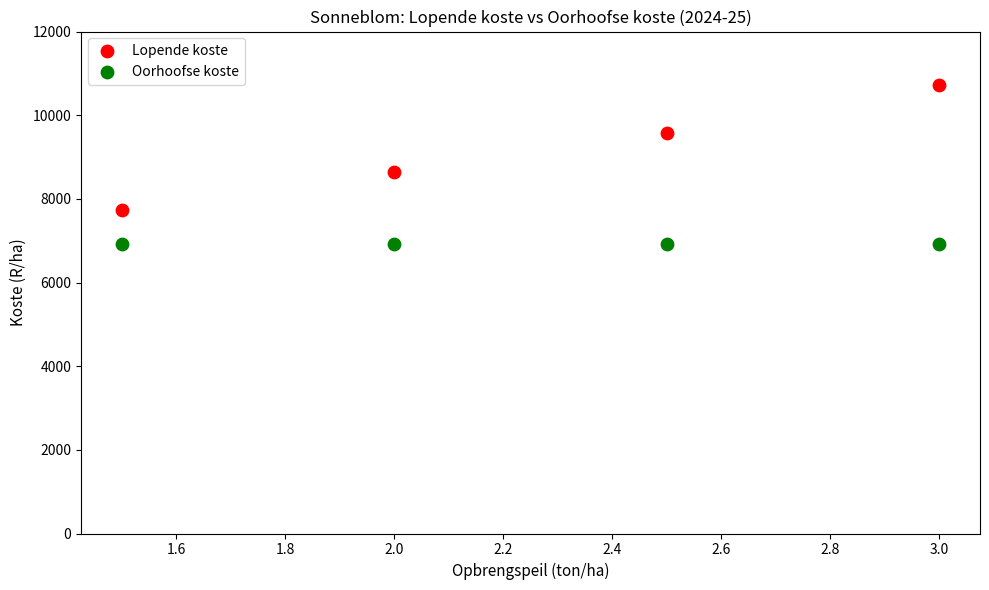

Which series reaches the maximum Y coordinate?

Lopende koste